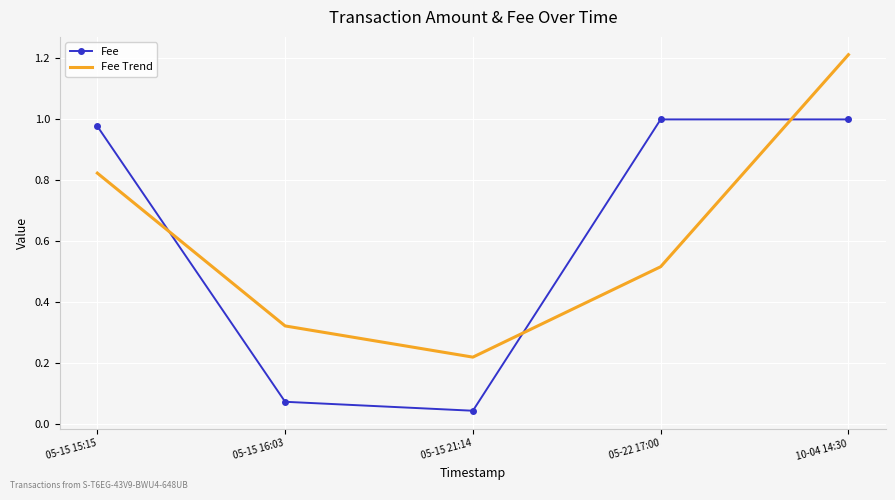

What position from the left is 05-22 17:00?

4